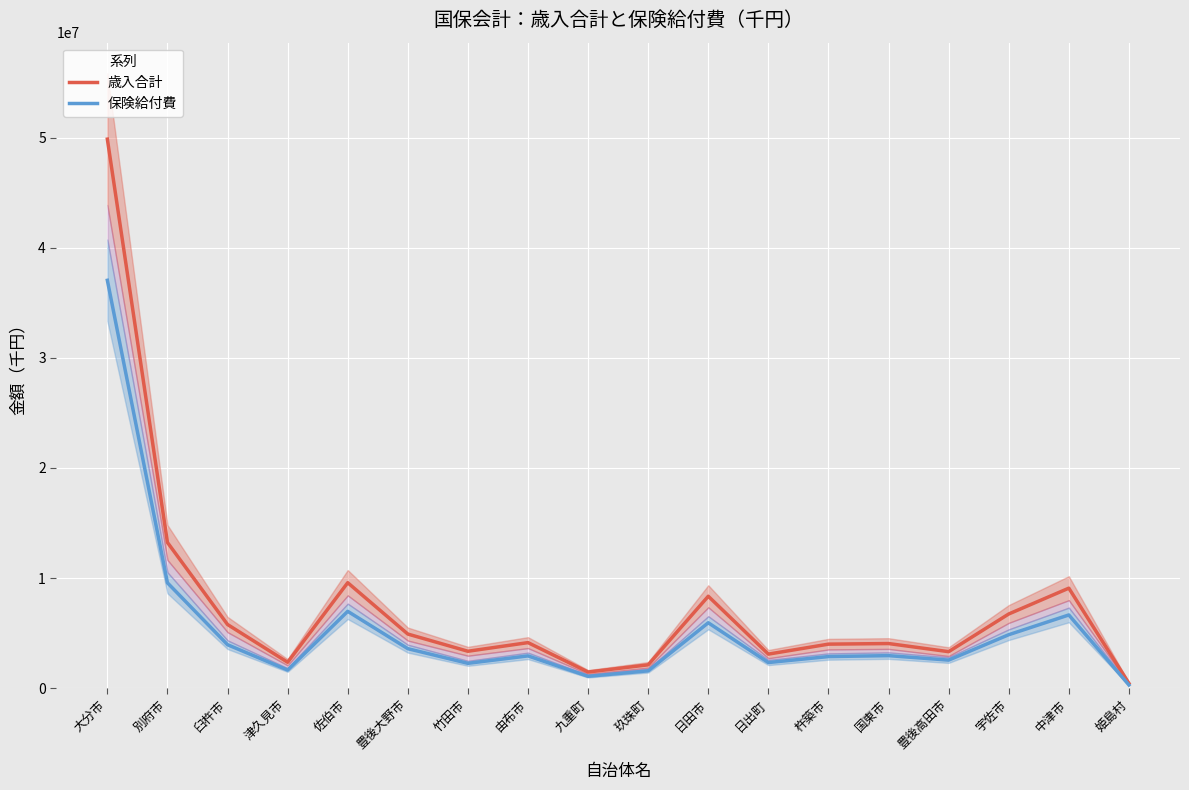

The 歳入合計 series shows 3346657 at 竹田市. True or false?

True